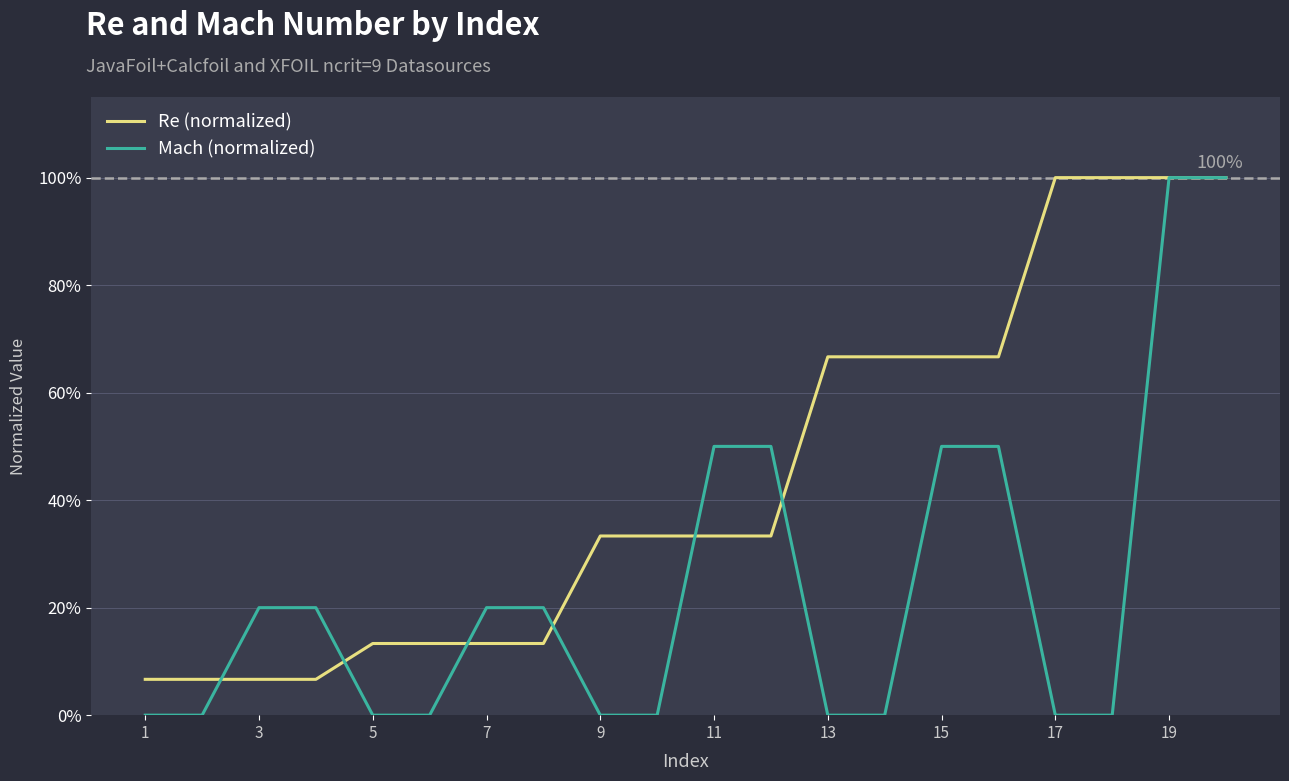

Which series ends up on top after the final intersection of Mach (normalized) and Re (normalized)?

Re (normalized)